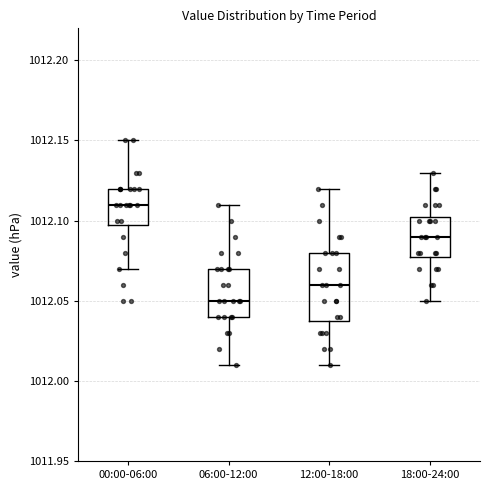

Reading left to right, read every box against the y-axis: the position of its median line, the range the box covers, and the ends of its whiskers. The values are not printed on the chart, so give them approximately, as read against the axis.

00:00-06:00: median 1012.110, box 1012.100 to 1012.120, whiskers 1012.070 to 1012.150
06:00-12:00: median 1012.050, box 1012.040 to 1012.070, whiskers 1012.010 to 1012.110
12:00-18:00: median 1012.060, box 1012.040 to 1012.080, whiskers 1012.010 to 1012.120
18:00-24:00: median 1012.090, box 1012.080 to 1012.105, whiskers 1012.050 to 1012.130